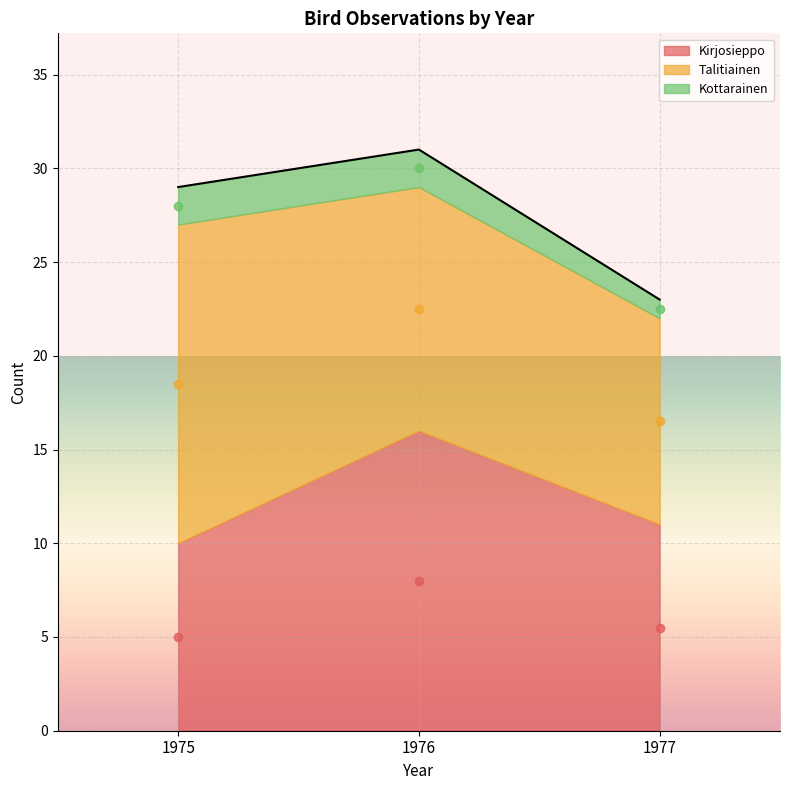

What are all the series names shown in the legend?

Kirjosieppo, Talitiainen, Kottarainen